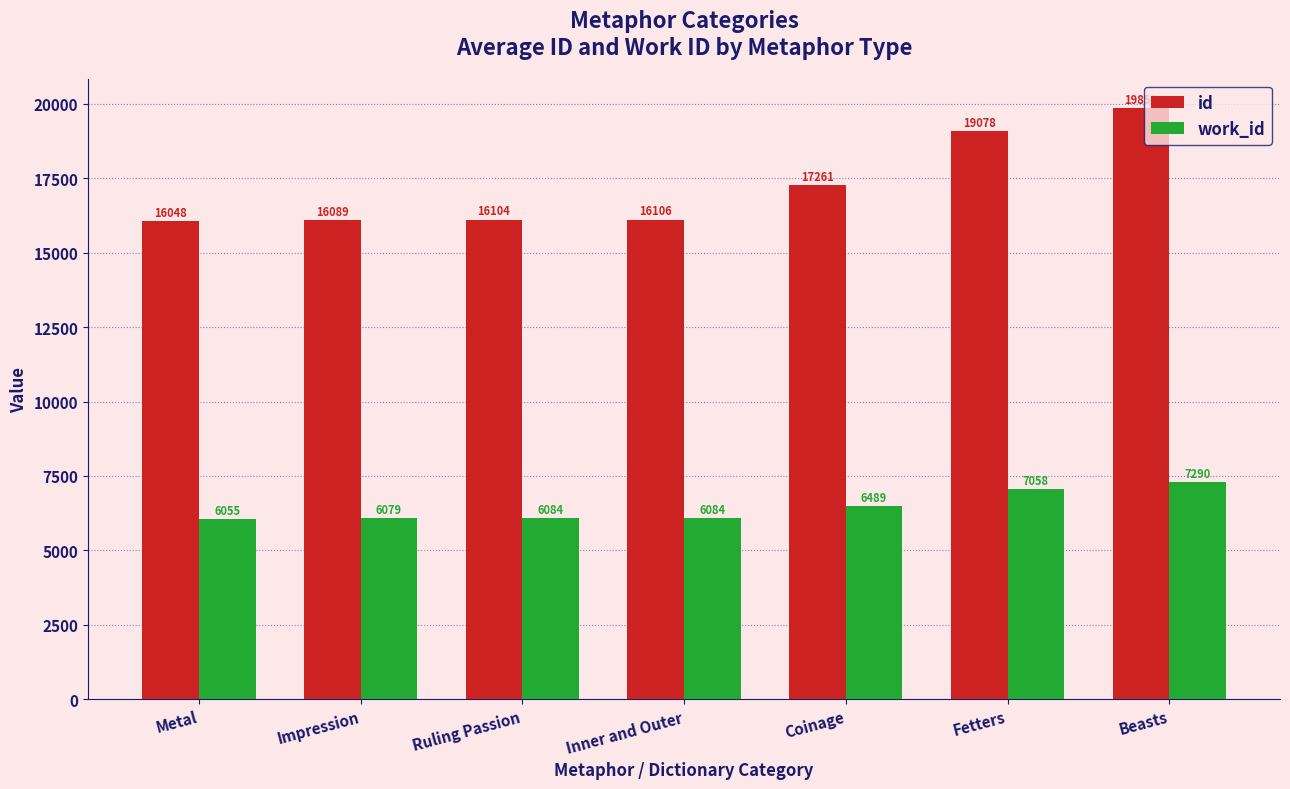

The id series shows 16048 at Metal. True or false?

True